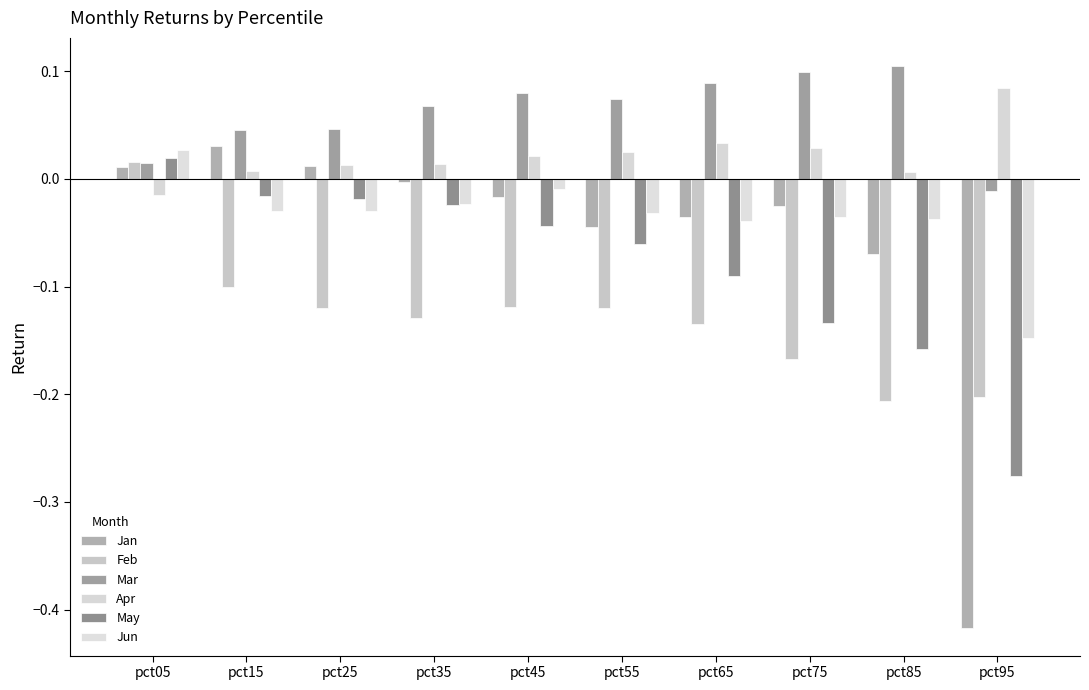

Reading left to right, extract all data points from this chart.

Jan: pct05=0.0	pct15=0.0	pct25=0.0	pct35=-0.0	pct45=-0.0	pct55=-0.0	pct65=-0.0	pct75=-0.0	pct85=-0.1	pct95=-0.4
Feb: pct05=0.0	pct15=-0.1	pct25=-0.1	pct35=-0.1	pct45=-0.1	pct55=-0.1	pct65=-0.1	pct75=-0.2	pct85=-0.2	pct95=-0.2
Mar: pct05=0.0	pct15=0.0	pct25=0.0	pct35=0.1	pct45=0.1	pct55=0.1	pct65=0.1	pct75=0.1	pct85=0.1	pct95=-0.0
Apr: pct05=-0.0	pct15=0.0	pct25=0.0	pct35=0.0	pct45=0.0	pct55=0.0	pct65=0.0	pct75=0.0	pct85=0.0	pct95=0.1
May: pct05=0.0	pct15=-0.0	pct25=-0.0	pct35=-0.0	pct45=-0.0	pct55=-0.1	pct65=-0.1	pct75=-0.1	pct85=-0.2	pct95=-0.3
Jun: pct05=0.0	pct15=-0.0	pct25=-0.0	pct35=-0.0	pct45=-0.0	pct55=-0.0	pct65=-0.0	pct75=-0.0	pct85=-0.0	pct95=-0.1